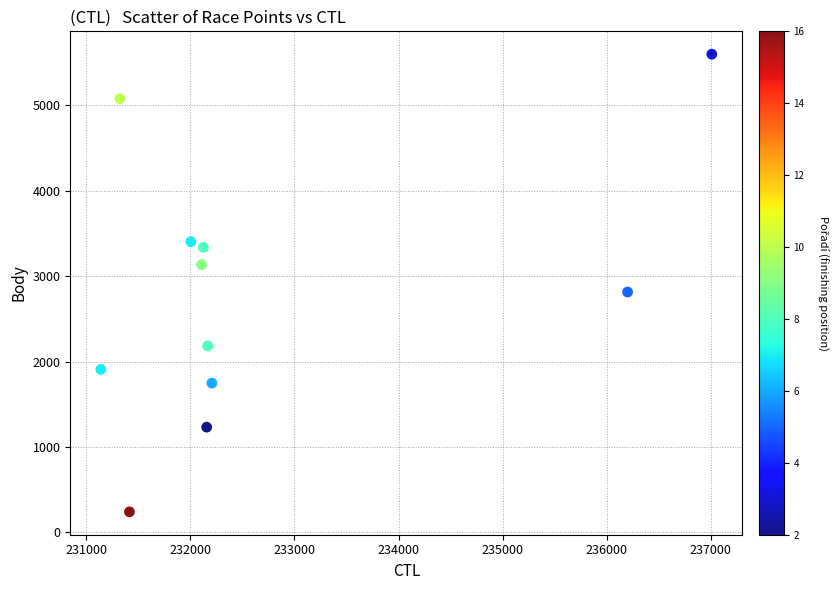

What is the range of X values (max minus min)?

5870